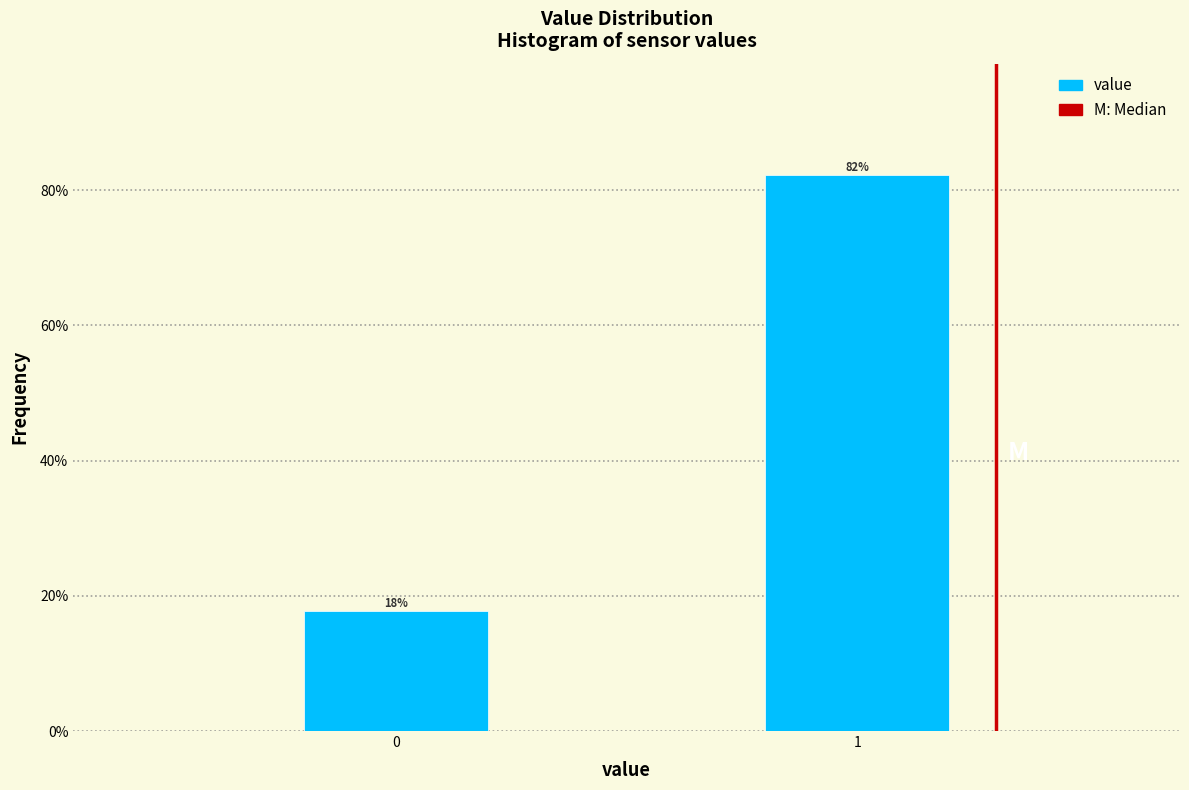

Are the bars horizontal?

No